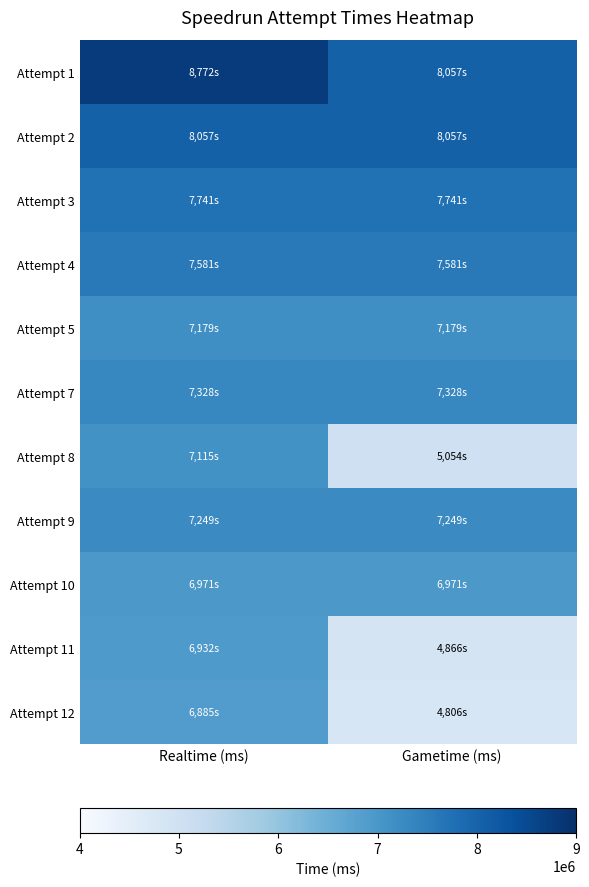

Which category has the lowest value across all series?

Gametime (ms)